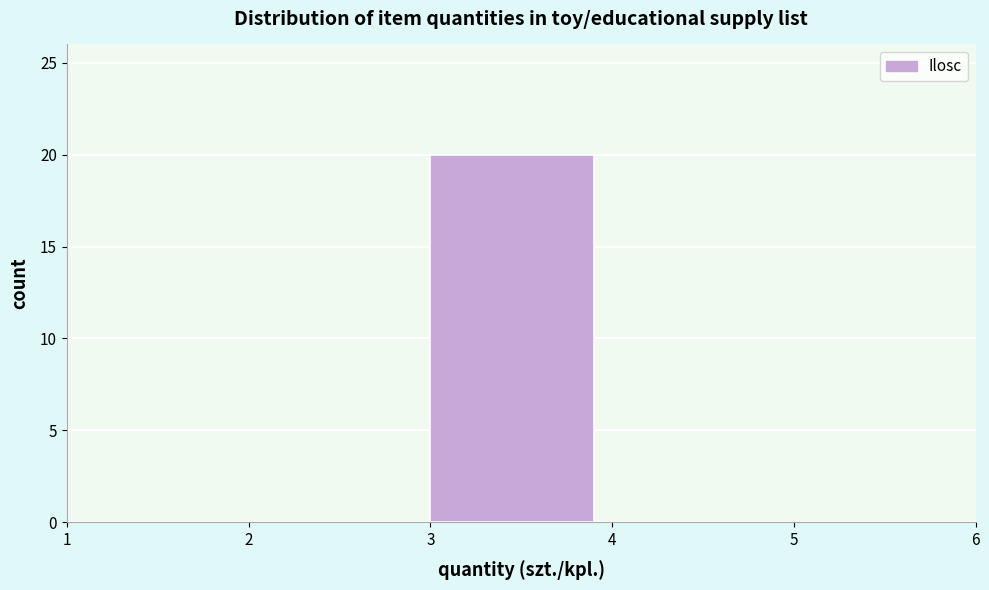

Reading left to right, transcribe this chart: for each bar, give the range it covers on the x-axis and its height. The values are not printed on the chart, so give them approximately, as read against the axis.

1 to 2: 0
2 to 3: 0
3 to 4: 20
4 to 5: 0
5 to 6: 0